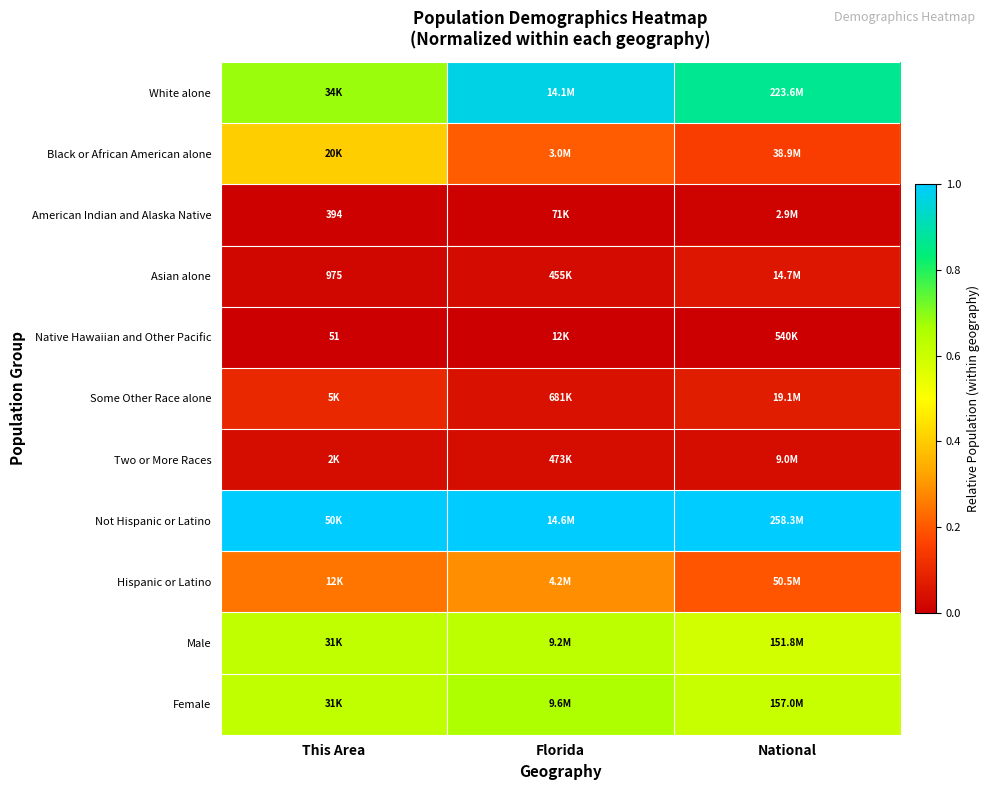

What is the total value across all series at This Area?

3.7